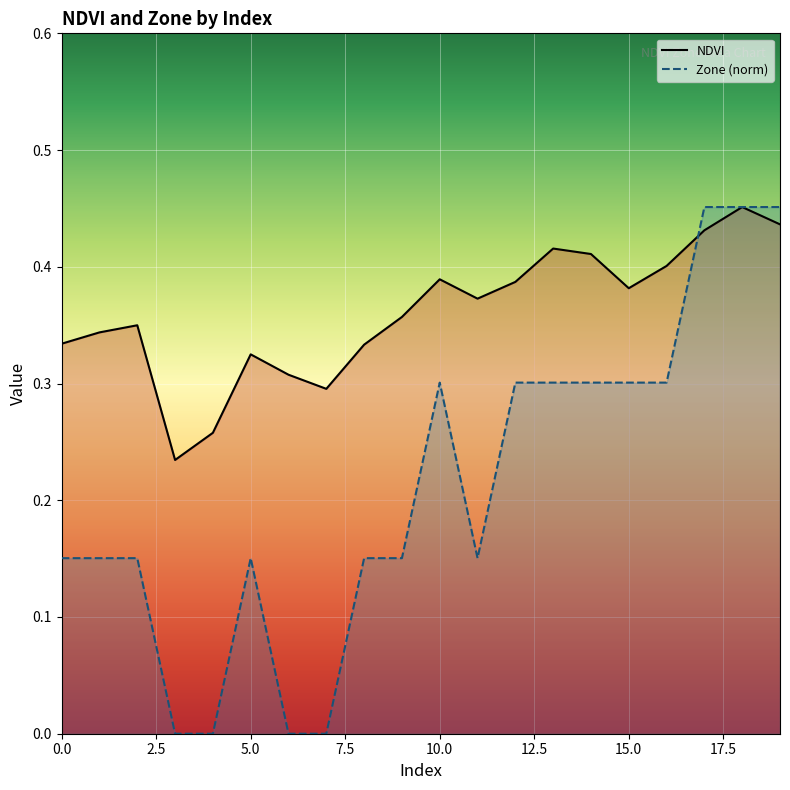

After their last crossing, which series has the higher values: NDVI or Zone (norm)?

Zone (norm)